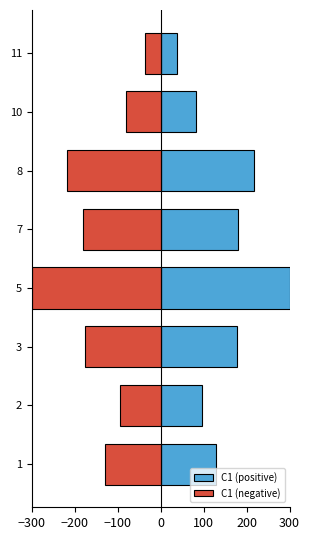

What is the maximum value for C1 (negative)?

-37.5